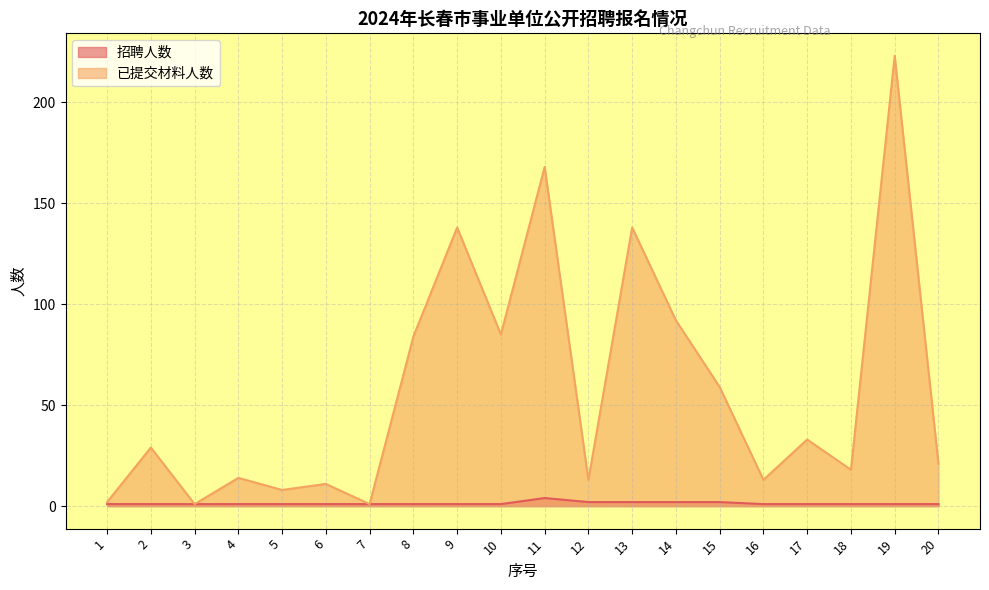

What is the value of the 招聘人数 point at the 4th from the left?

1